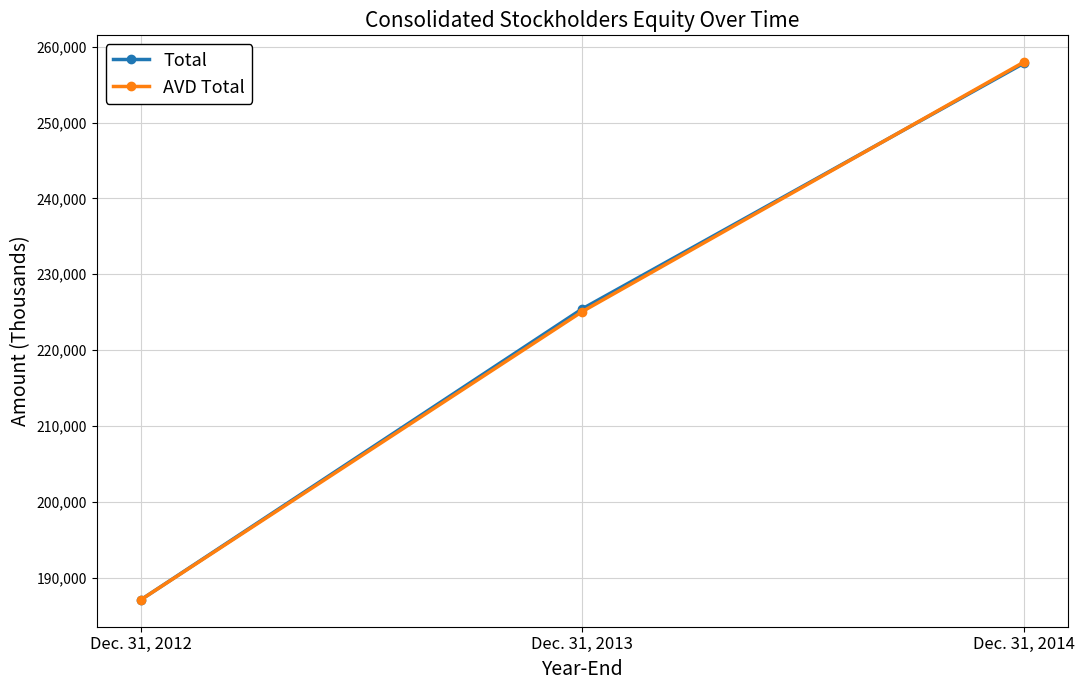

At which label is AVD Total closest to 222512?

Dec. 31, 2013